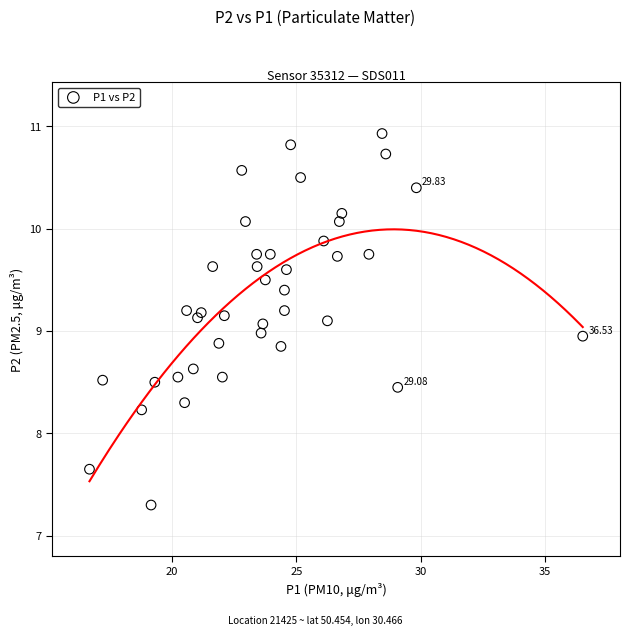

What is the range of X values (max minus min)?

19.9